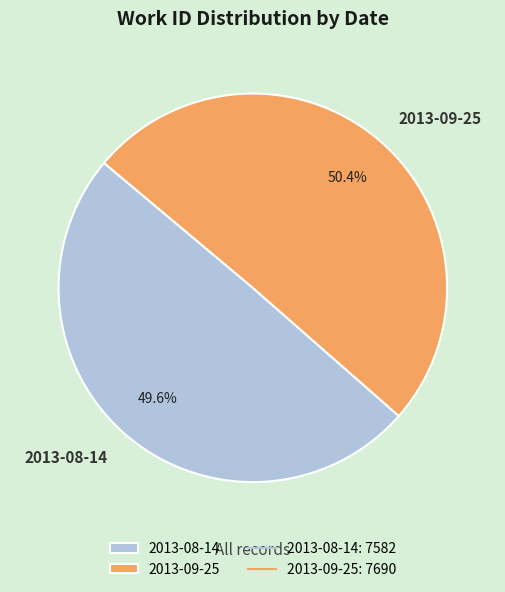

Which slice is the smallest?

2013-08-14